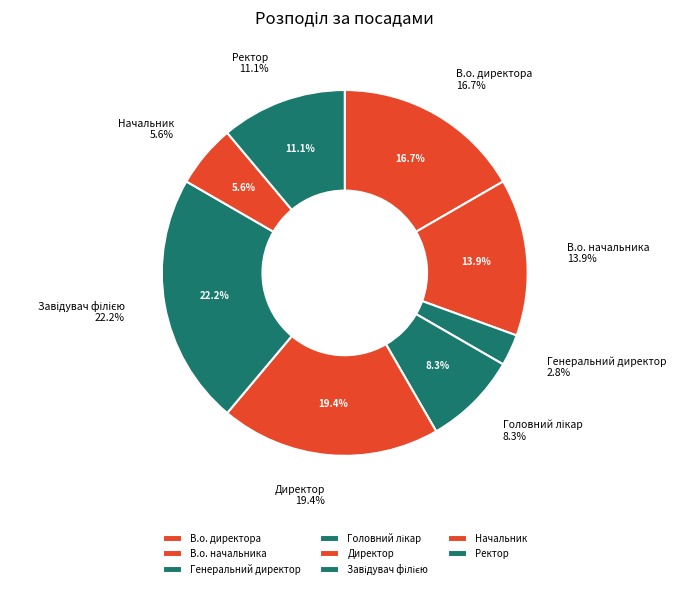

Which has a higher value, В.о. директора or Завідувач філією?

Завідувач філією